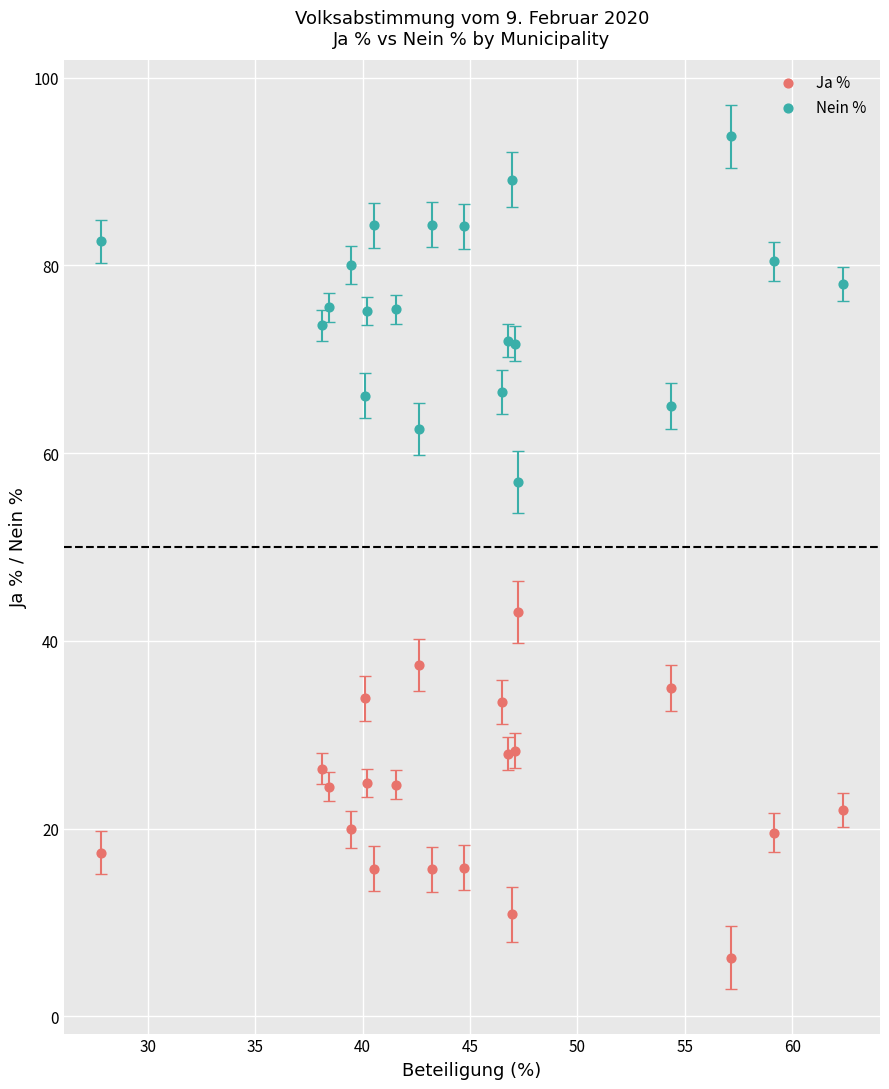

Which series contains the highest Y value?

Nein %